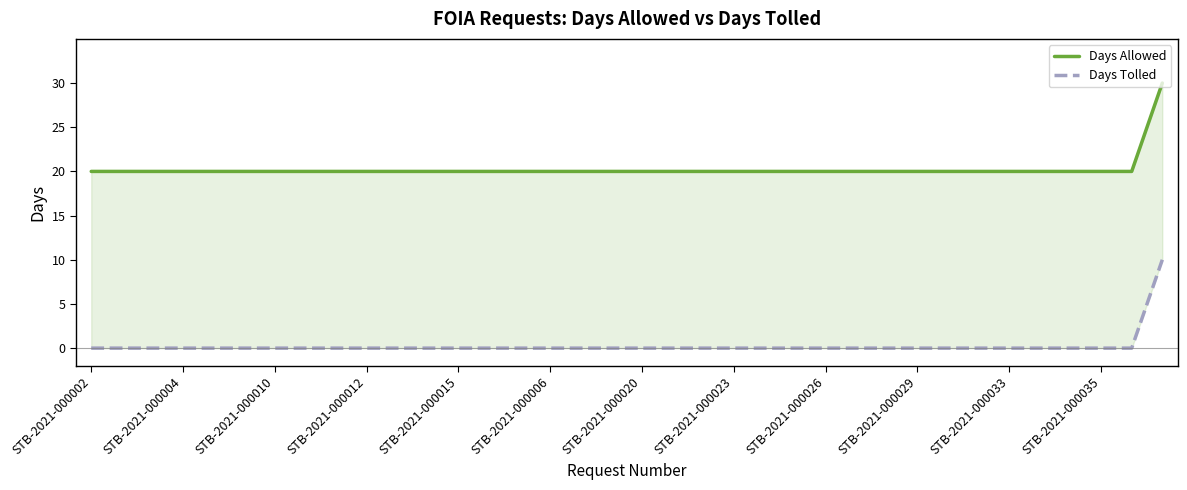

Which series has the largest total across all categories?

Days Allowed